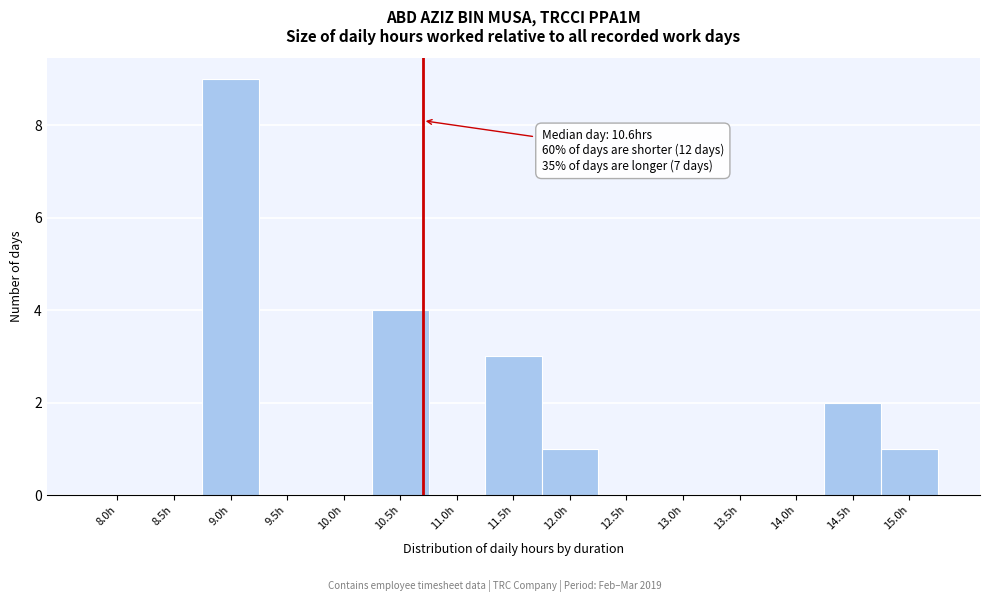

Reading right to left, list all the values displayed in this chart.

15.0h=1	14.5h=2	14.0h=0	13.5h=0	13.0h=0	12.5h=0	12.0h=1	11.5h=3	11.0h=0	10.5h=4	10.0h=0	9.5h=0	9.0h=9	8.5h=0	8.0h=0